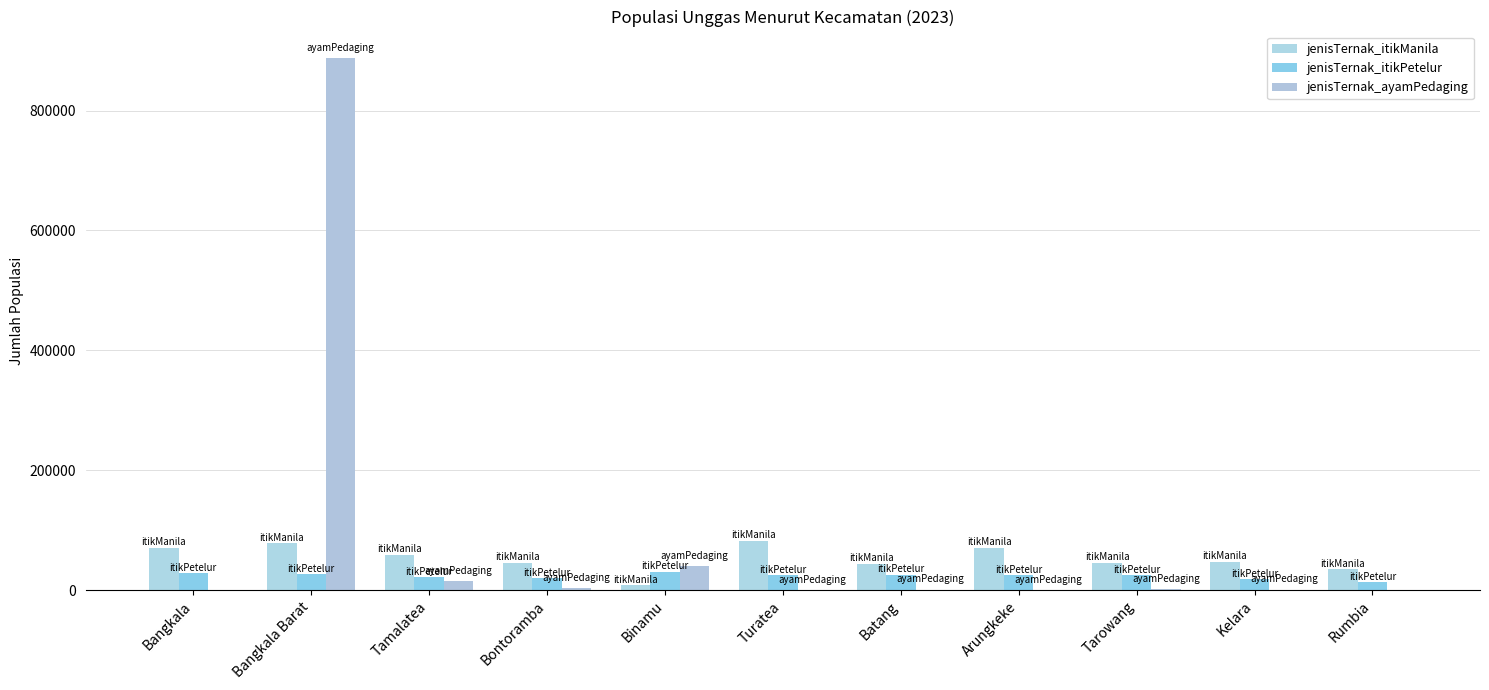

What value does the jenisTernak_ayamPedaging series have at Tamalatea?

15196